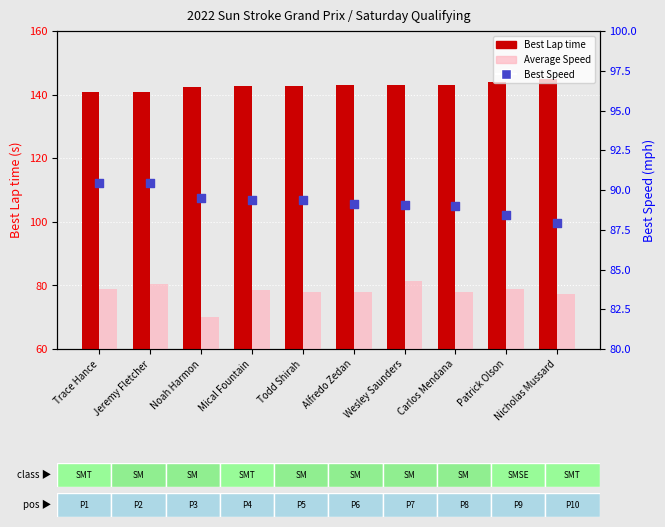

Which series has the largest total across all categories?

Best Lap time